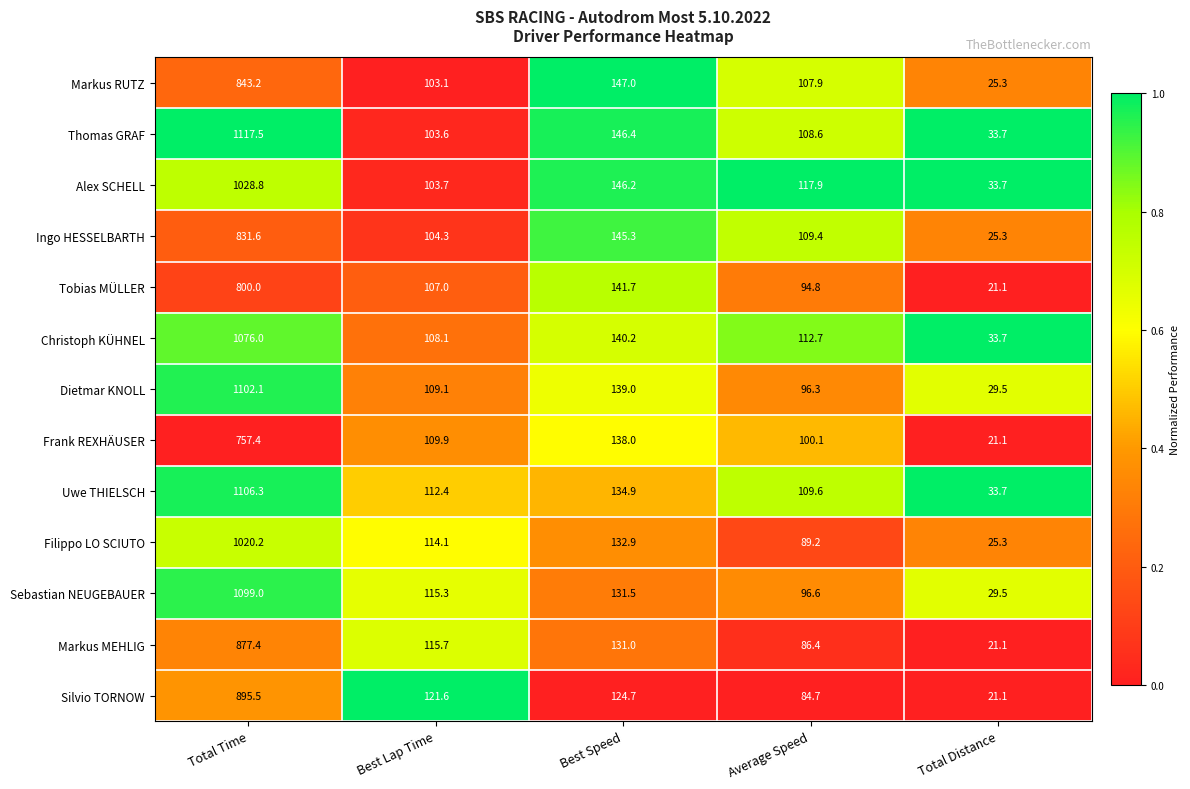

Is the value of Uwe THIELSCH at Total Distance greater than the value of Filippo LO SCIUTO at Best Speed?

No